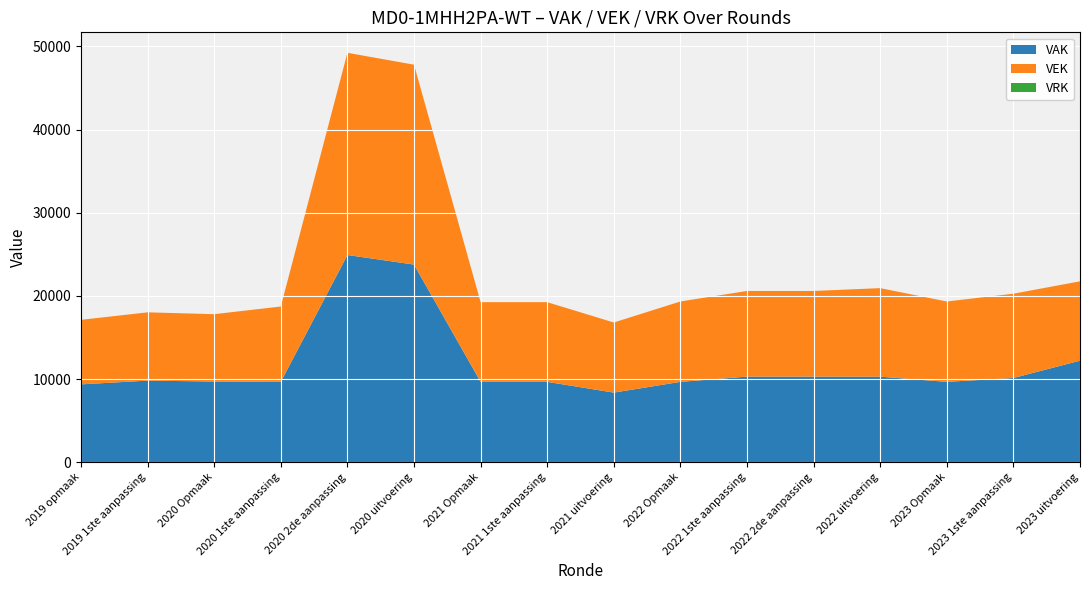

Reading left to right, what are all the values shown in this chart?

VAK: 9364	9814	9704	9664	24914	23764	9664	9664	8374	9664	10296	10296	10290	9664	10131	12211
VEK: 7759	8209	8099	9061	24311	24033	9582	9582	8428	9664	10296	10296	10642	9664	10131	9539
VRK: 0	0	0	0	0	0	0	0	0	0	0	0	0	0	0	0